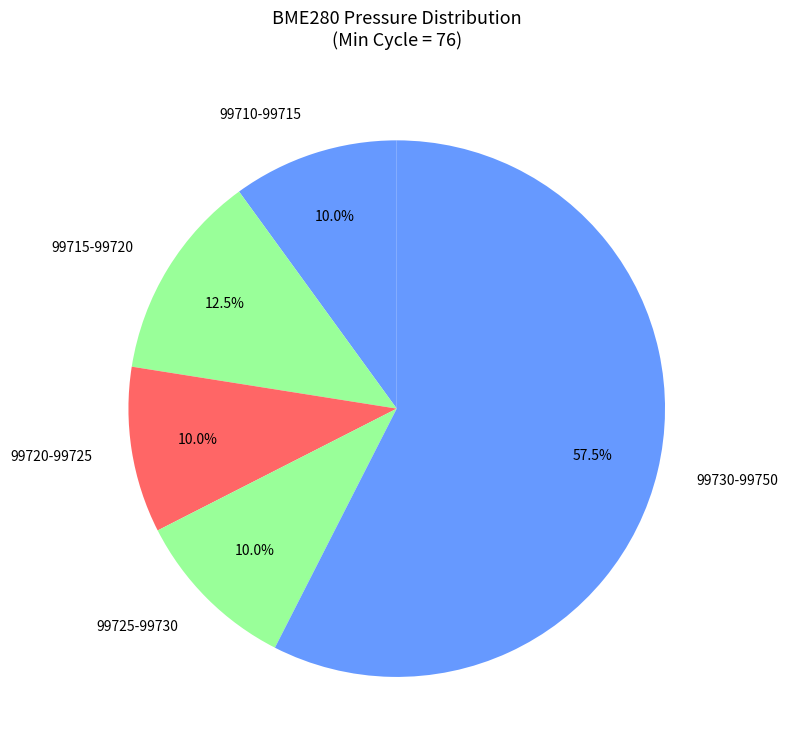

Do 99725-99730 and 99720-99725 together represent more than half of the pie?

No